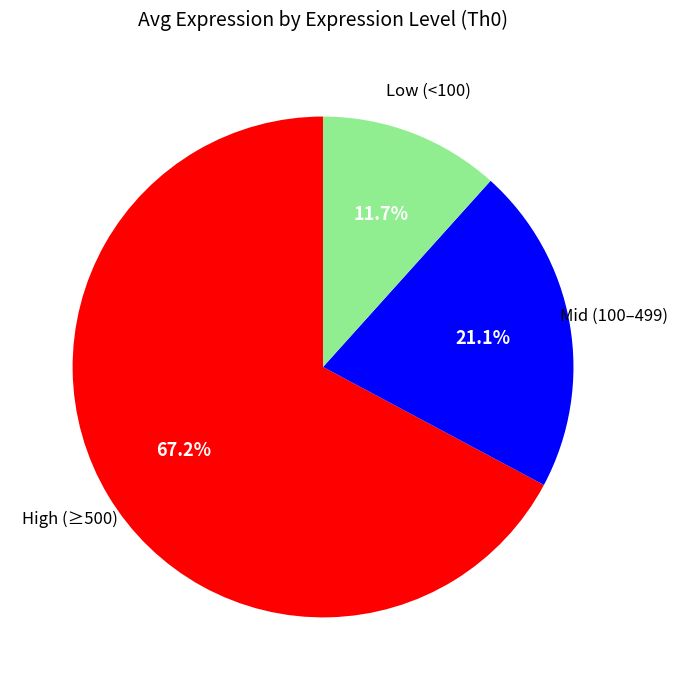

Is there a majority slice in this chart?

Yes